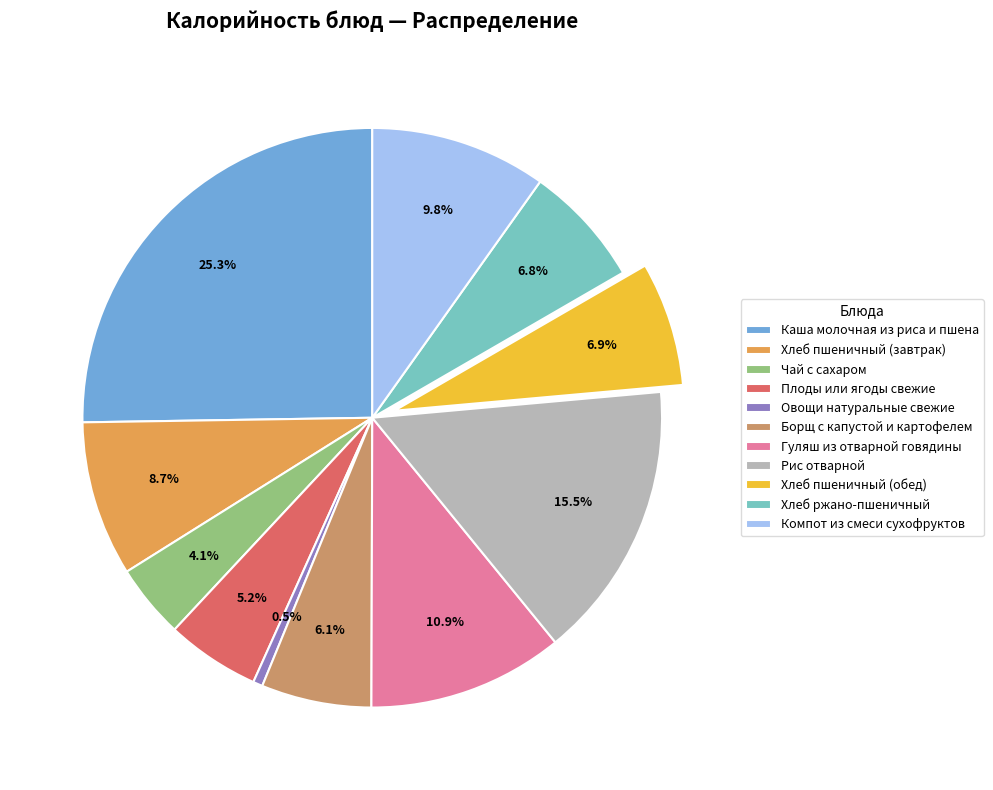

Is there a majority slice in this chart?

No